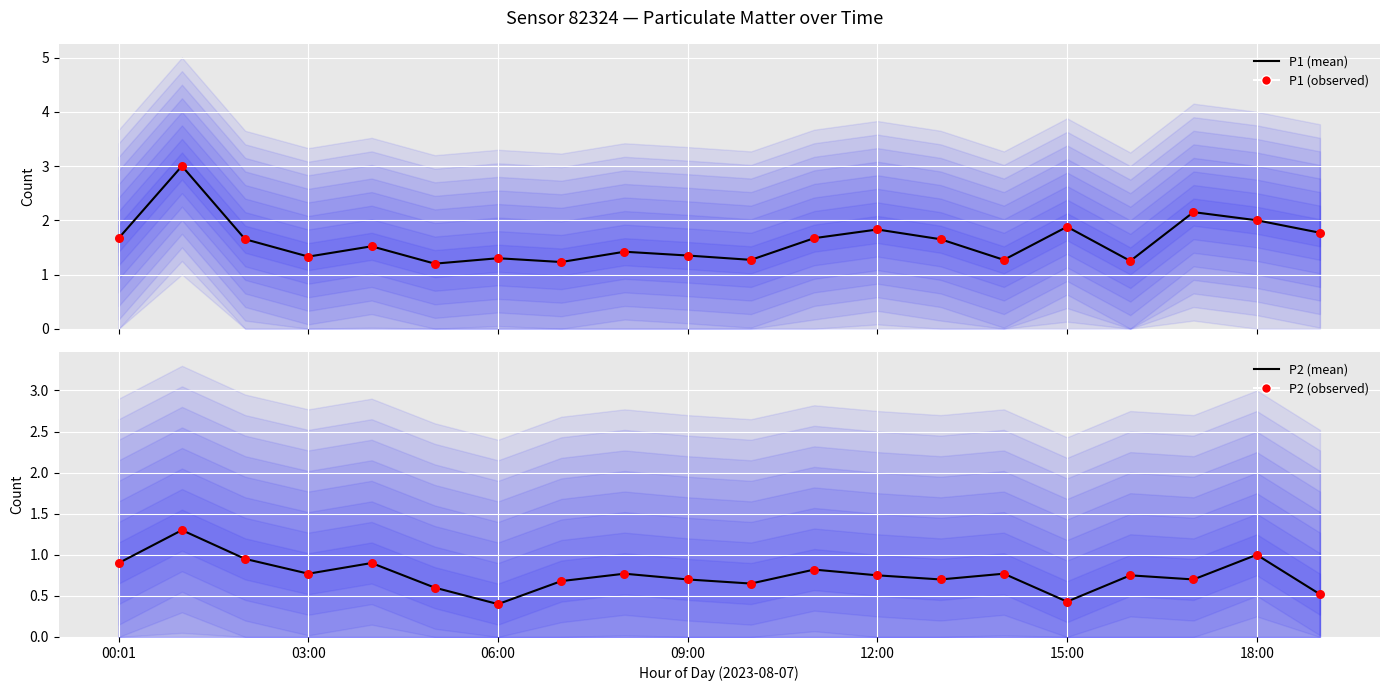

Which series contains the highest Y value?

P1 (mean)